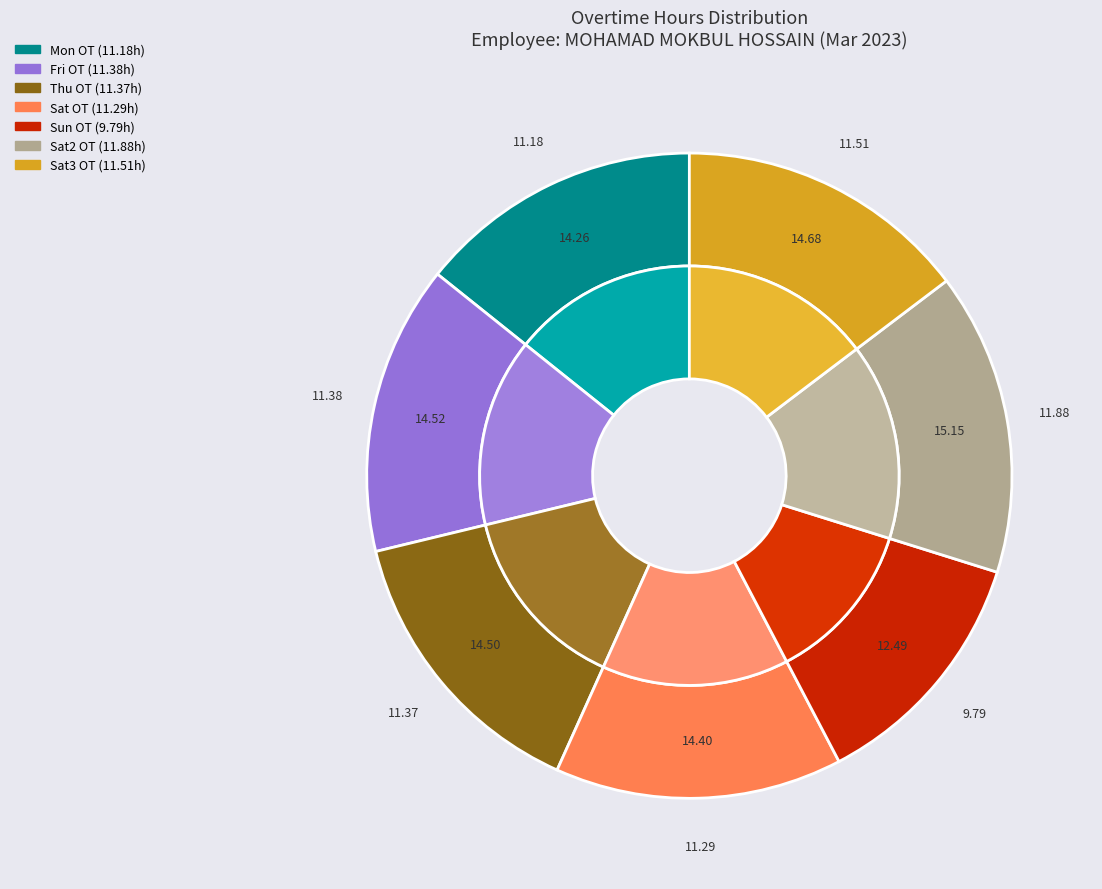

Is Sun the majority of the pie?

No